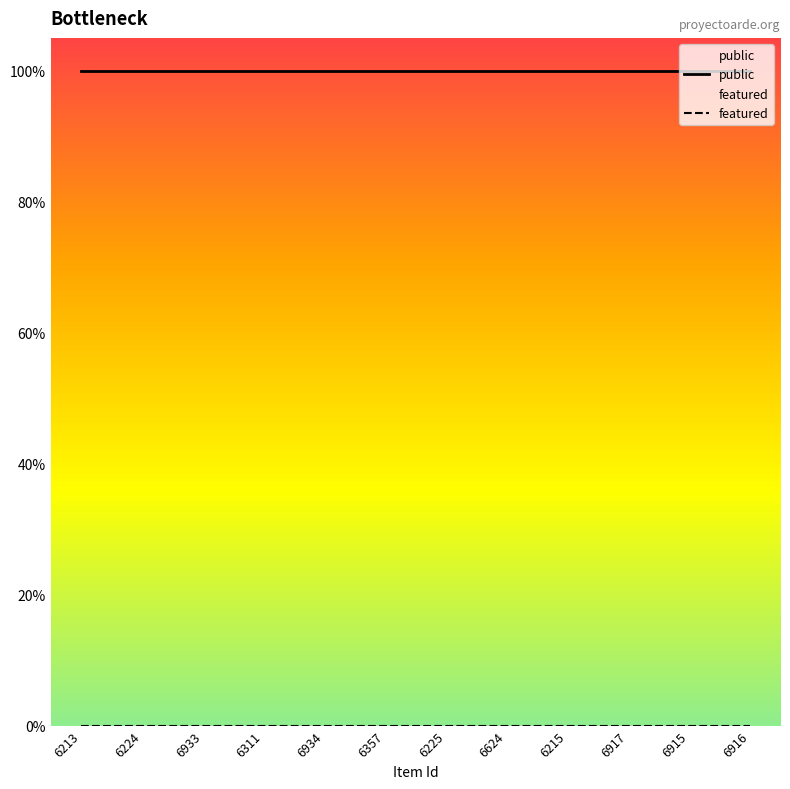

Reading right to left, transcribe all the data shown in this chart.

public: 6916=1	6915=1	6917=1	6215=1	6624=1	6225=1	6357=1	6934=1	6311=1	6933=1	6224=1	6213=1
featured: 6916=0	6915=0	6917=0	6215=0	6624=0	6225=0	6357=0	6934=0	6311=0	6933=0	6224=0	6213=0